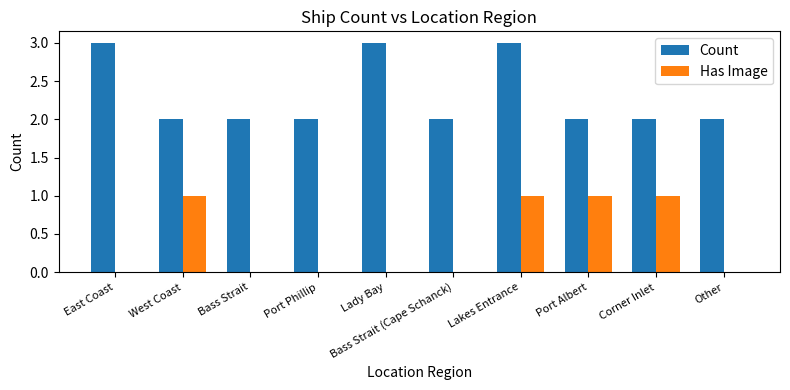

What is the sum of all Count values?

23